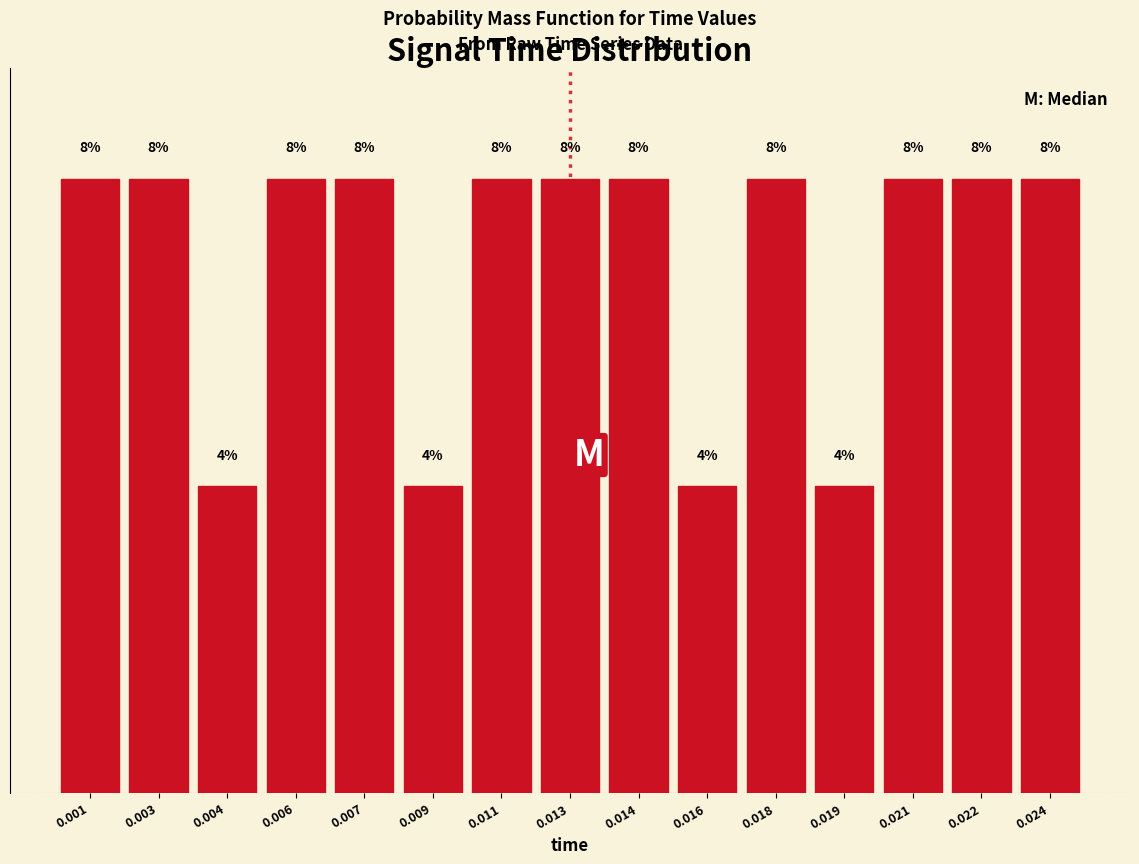

Does the chart contain any negative values?

No